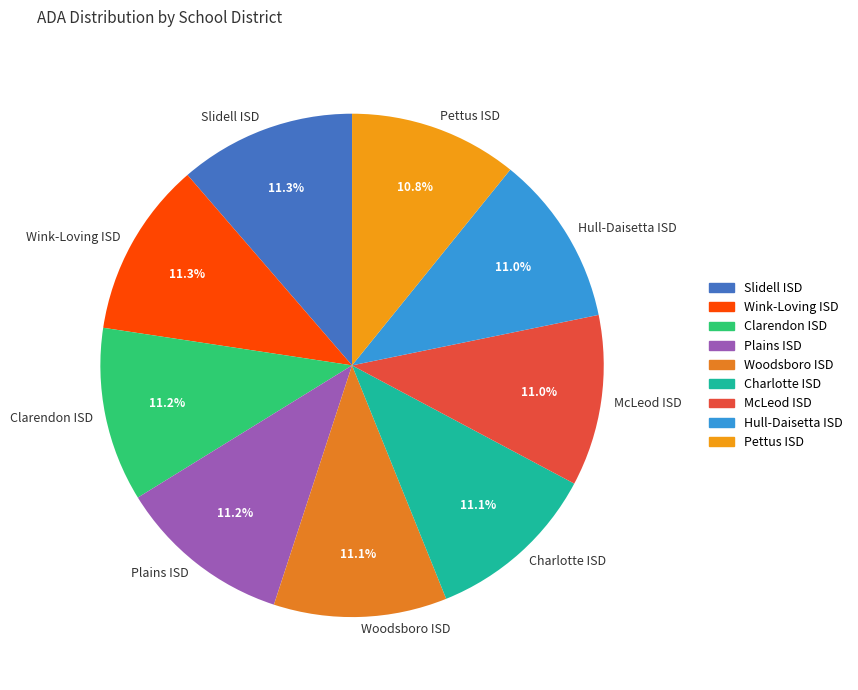

What is the ratio of the value at Wink-Loving ISD to the value at Slidell ISD?

1.0